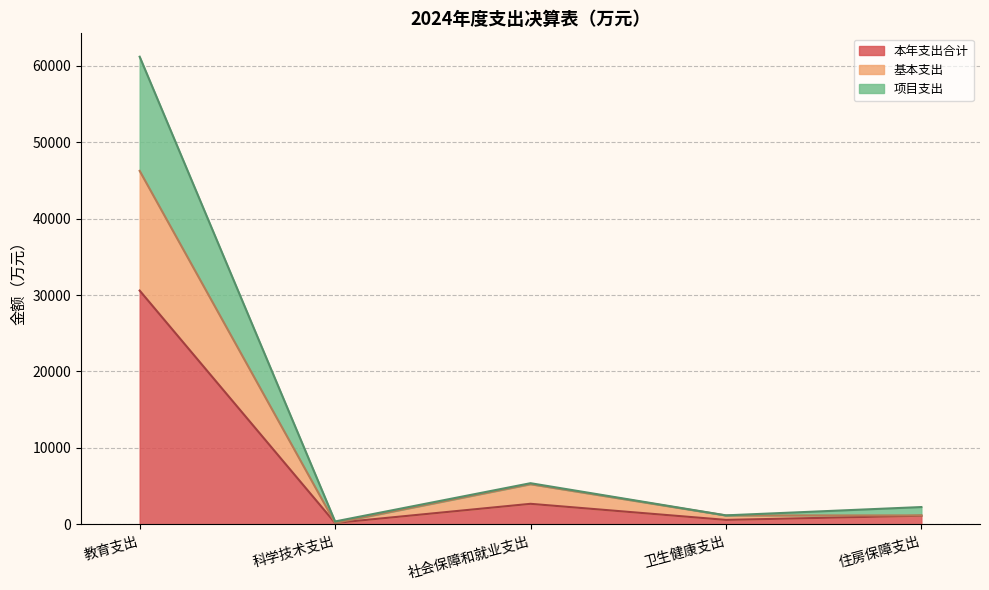

List the series in order of their peak value, highest first.

项目支出, 基本支出, 本年支出合计